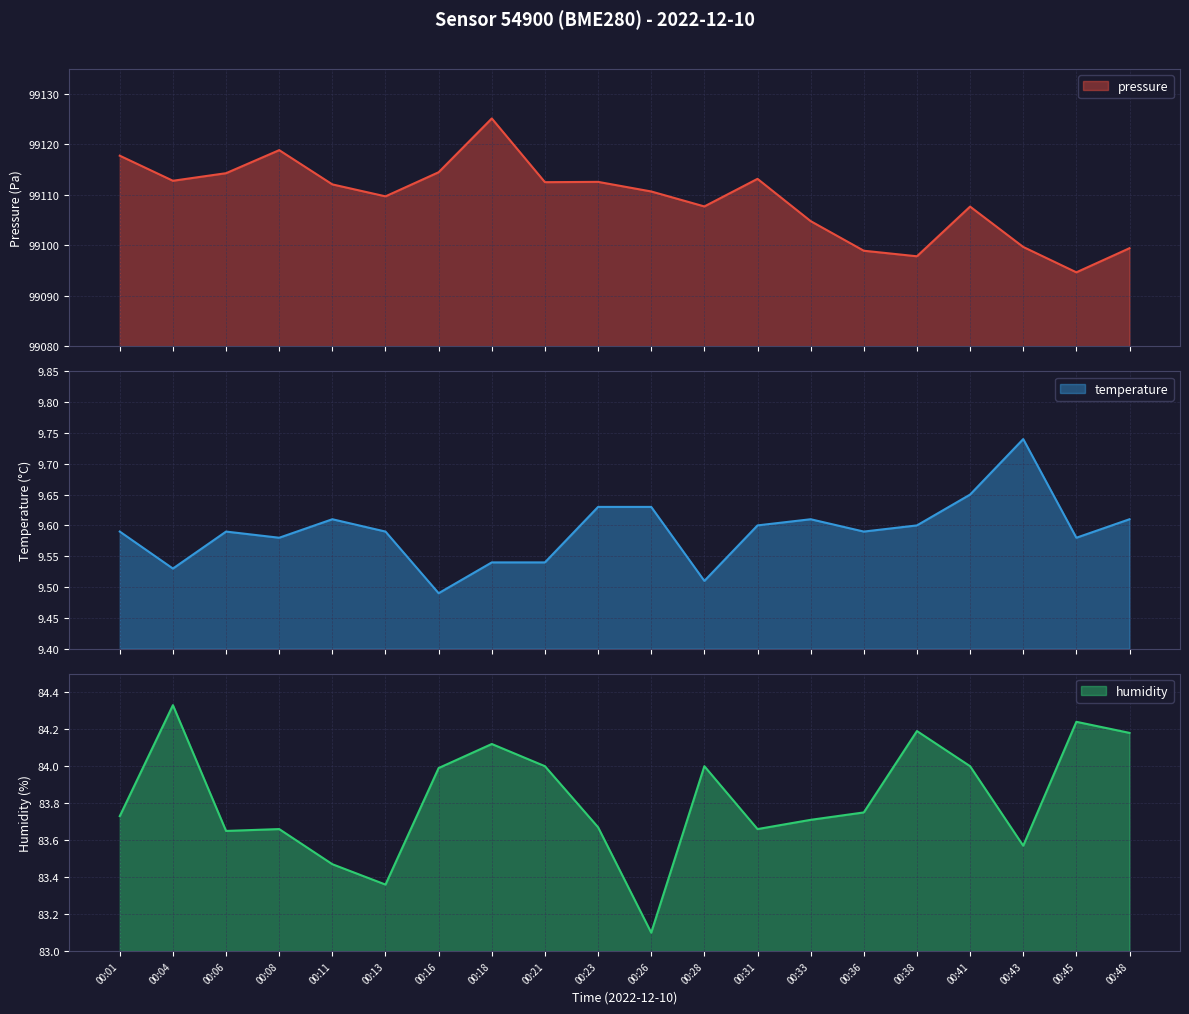

What is the difference between the highest and lowest values at 00:45?

99085.1